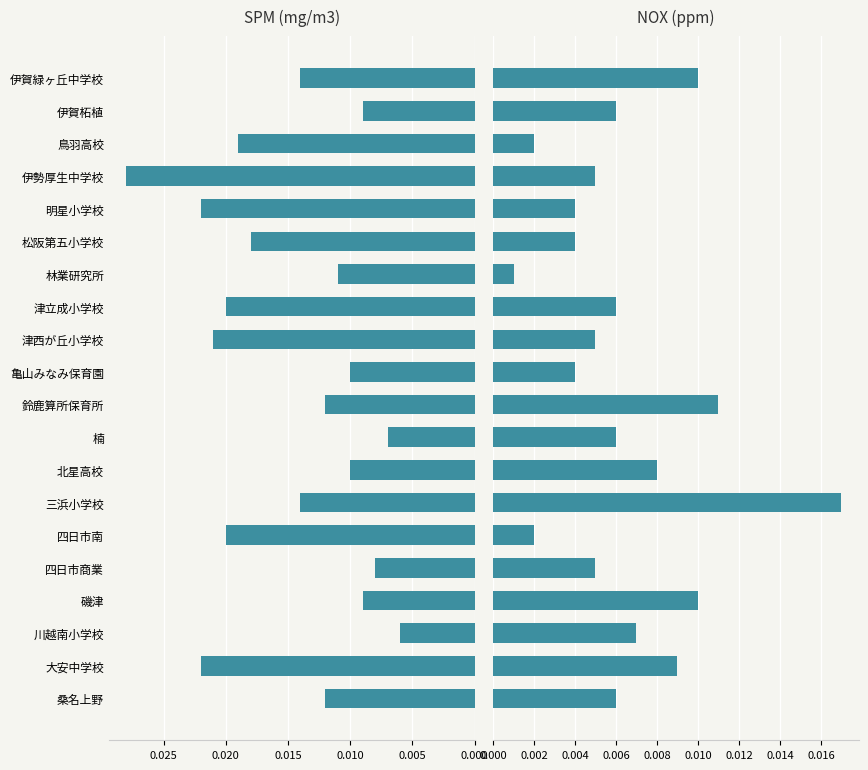

Reading right to left, what are all the values shown in this chart?

SPM(mg/m3): 0.0	0.0	0.0	0.0	0.0	0.0	0.0	0.0	0.0	0.0	0.0	0.0	0.0	0.0	0.0	0.0	0.0	0.0	0.0	0.0
NOX(ppm): 0.0	0.0	0.0	0.0	0.0	0.0	0.0	0.0	0.0	0.0	0.0	0.0	0.0	0.0	0.0	0.0	0.0	0.0	0.0	0.0